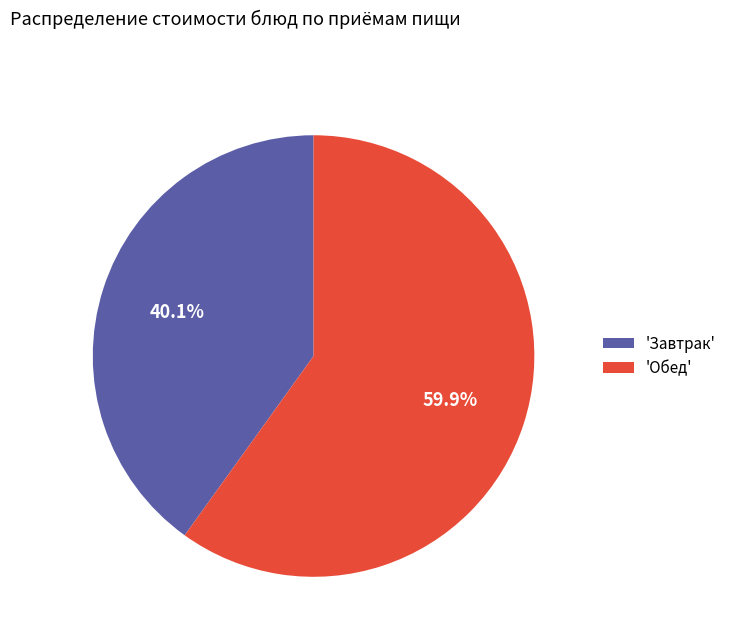

Is there any slice that represents more than half of the pie?

Yes